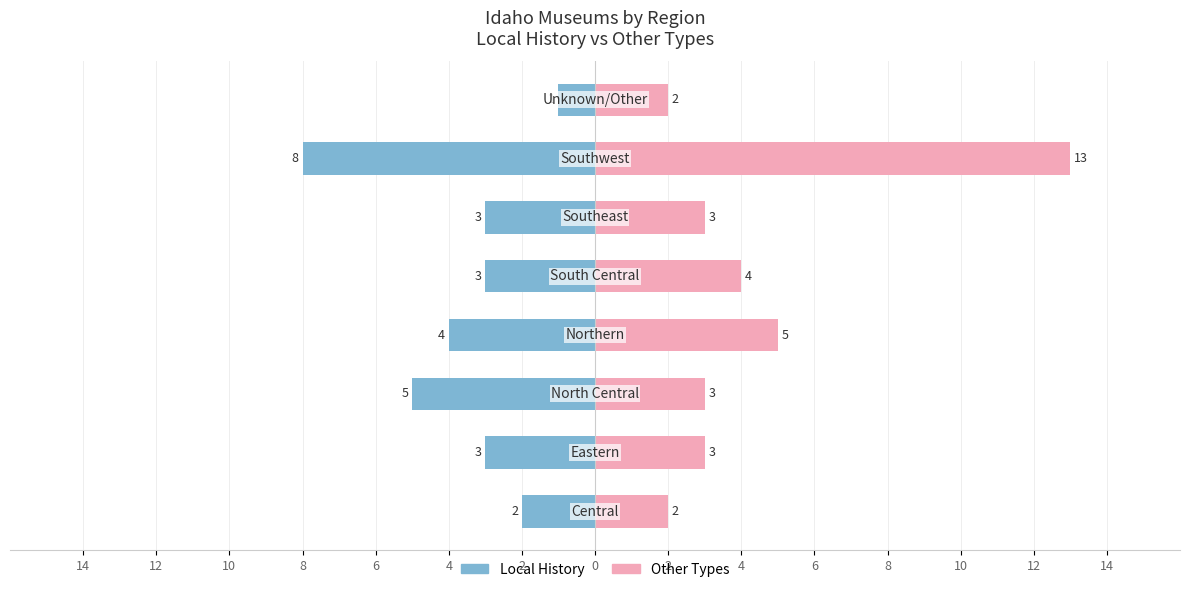

Reading left to right, extract all data points from this chart.

Local History: -2	-3	-5	-4	-3	-3	-8	-1
Other Types: 2	3	3	5	4	3	13	2